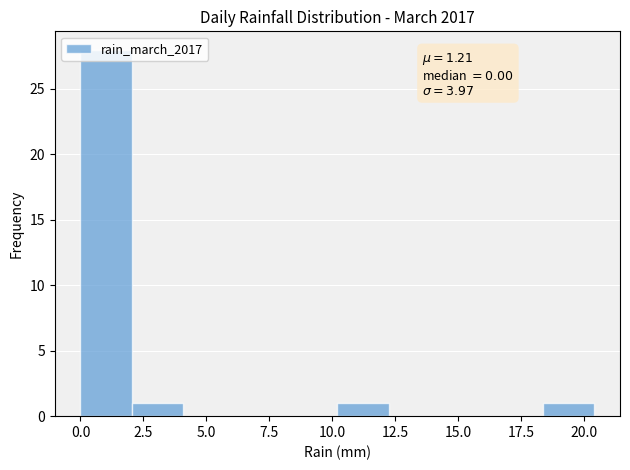

Which range on the x-axis has the tallest bar?

0.0 to 2.0